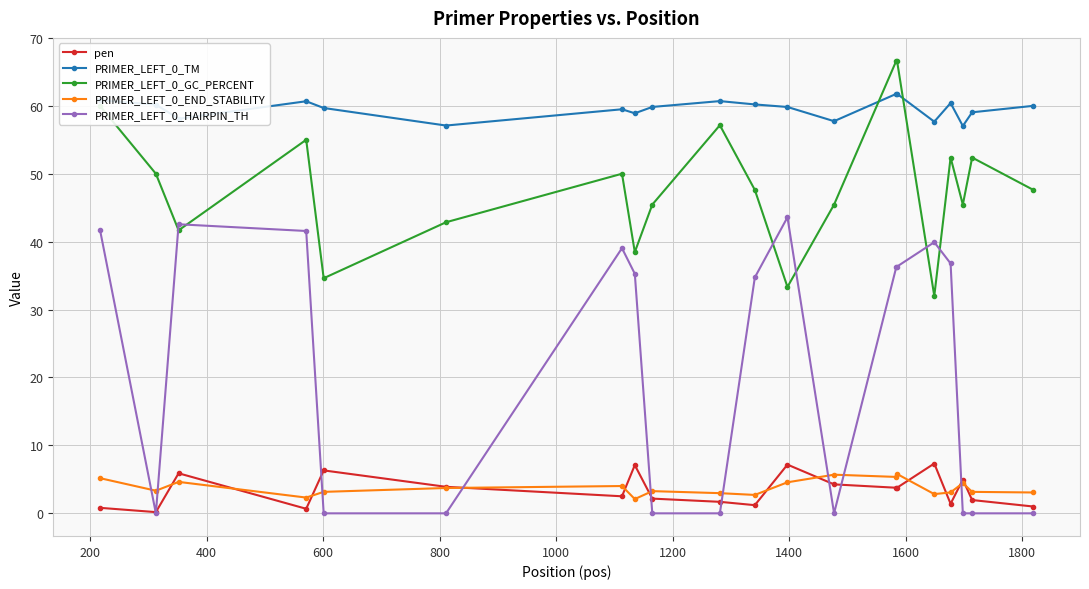

What is the value of the PRIMER_LEFT_0_TM point at the 2nd from the left?

60.2